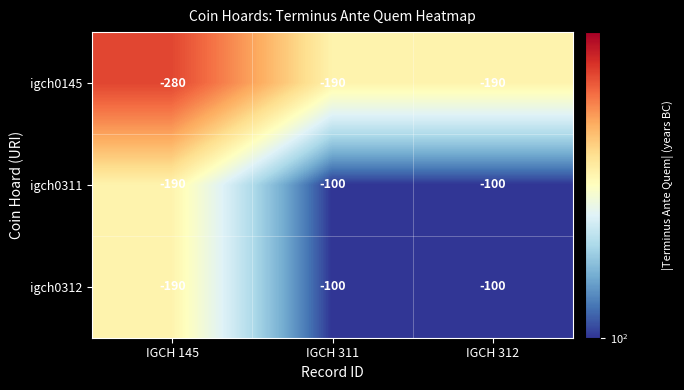

Reading right to left, transcribe all the data shown in this chart.

igch0145: IGCH 312=-190	IGCH 311=-190	IGCH 145=-280
igch0311: IGCH 312=-100	IGCH 311=-100	IGCH 145=-190
igch0312: IGCH 312=-100	IGCH 311=-100	IGCH 145=-190